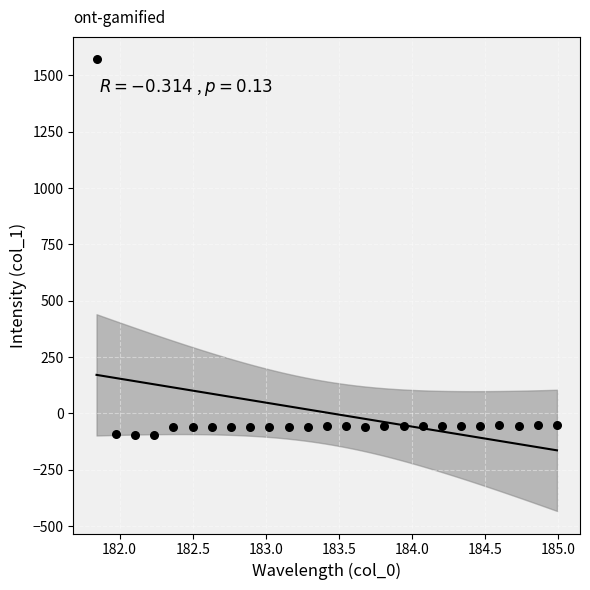

What is the range of Y values (max minus min)?

1667.2